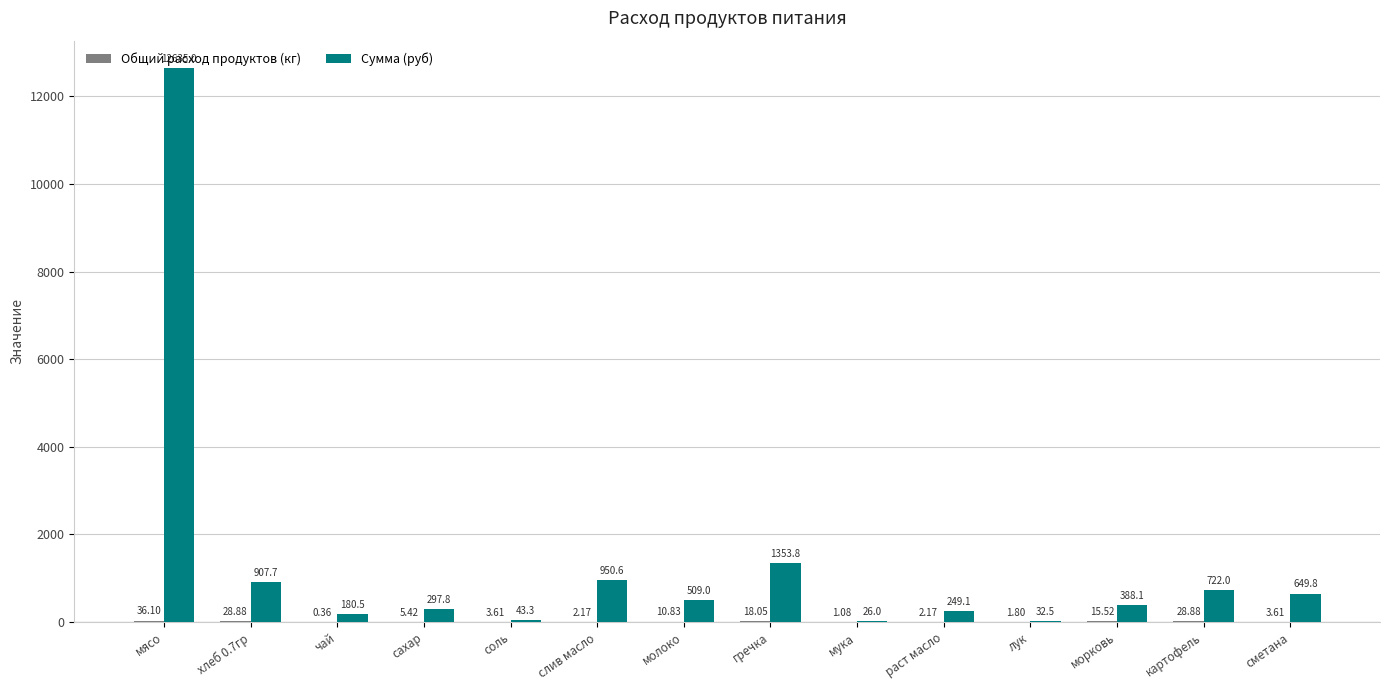

Which series has the largest total across all categories?

Сумма (руб)